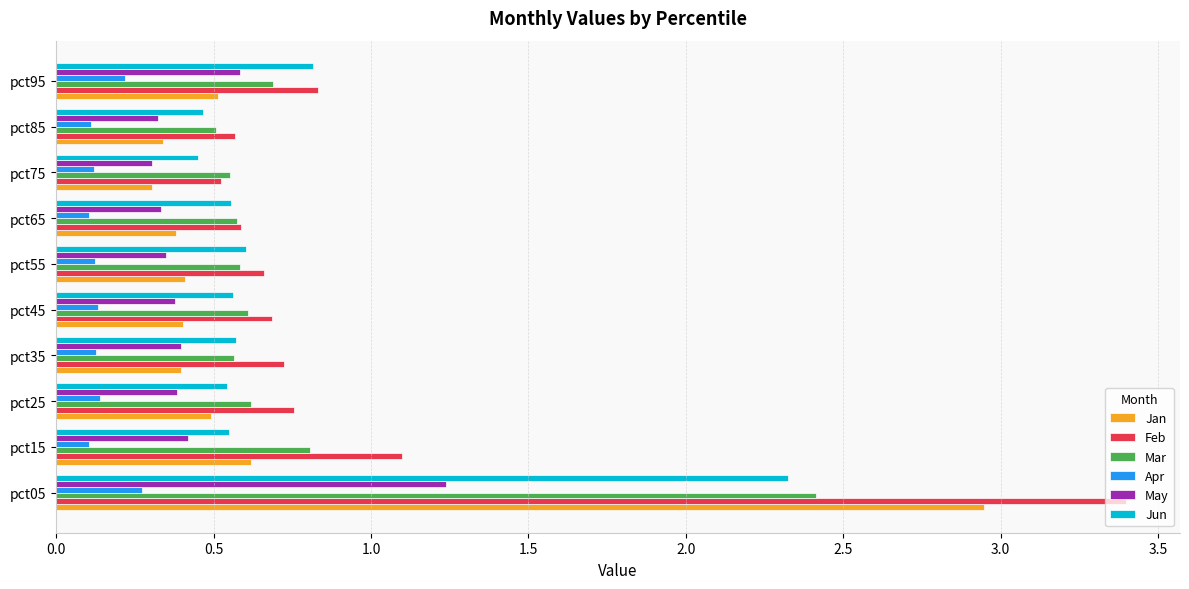

Is it true that Jan equals 0.2 at pct35?

False